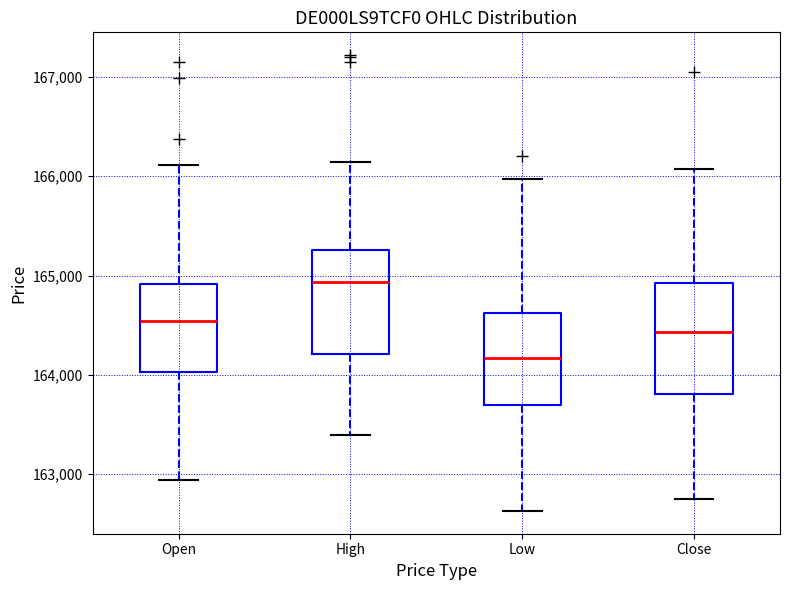

Which box's median line is the lowest?

Low